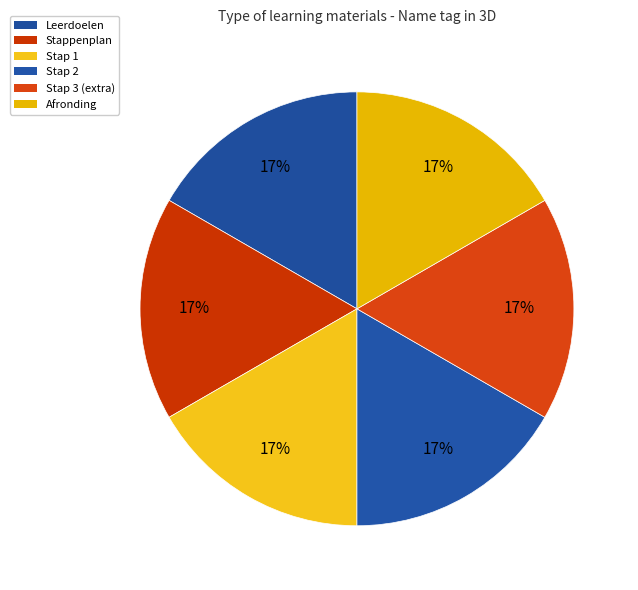

How many segments does this pie chart have?

6